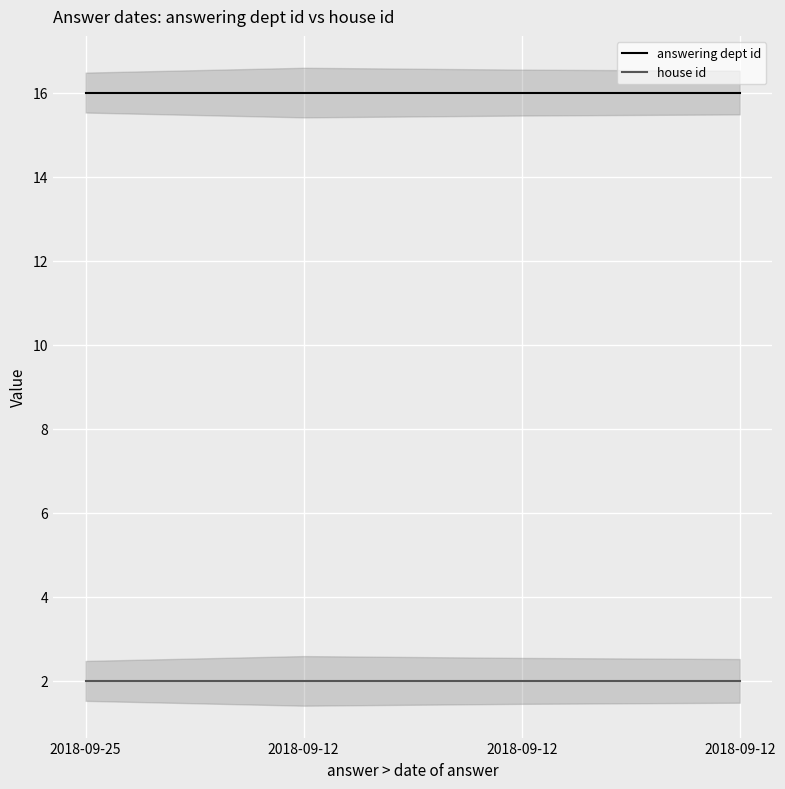

Count the number of categories in the chart.

4